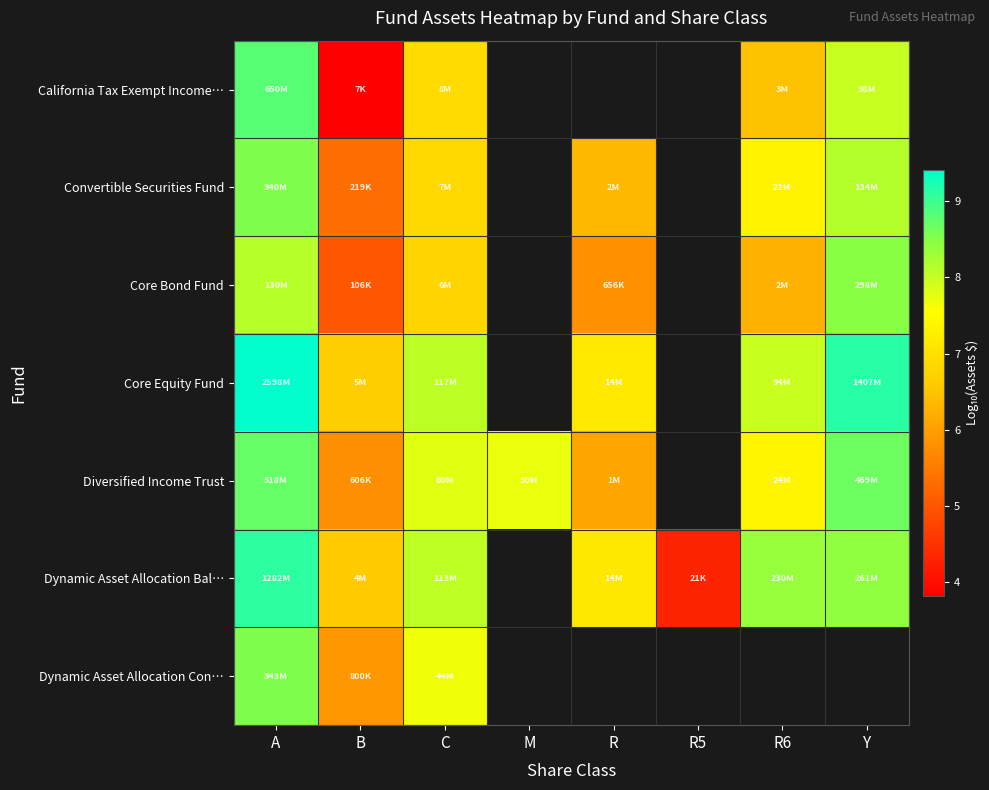

How many positive values does the Diversified Income Trust series have?

7